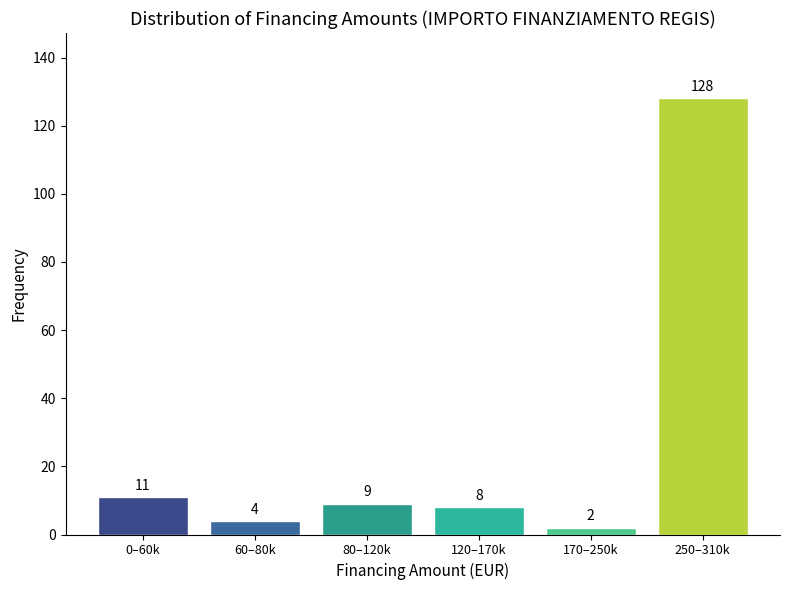

Reading right to left, extract all data points from this chart.

128	2	8	9	4	11